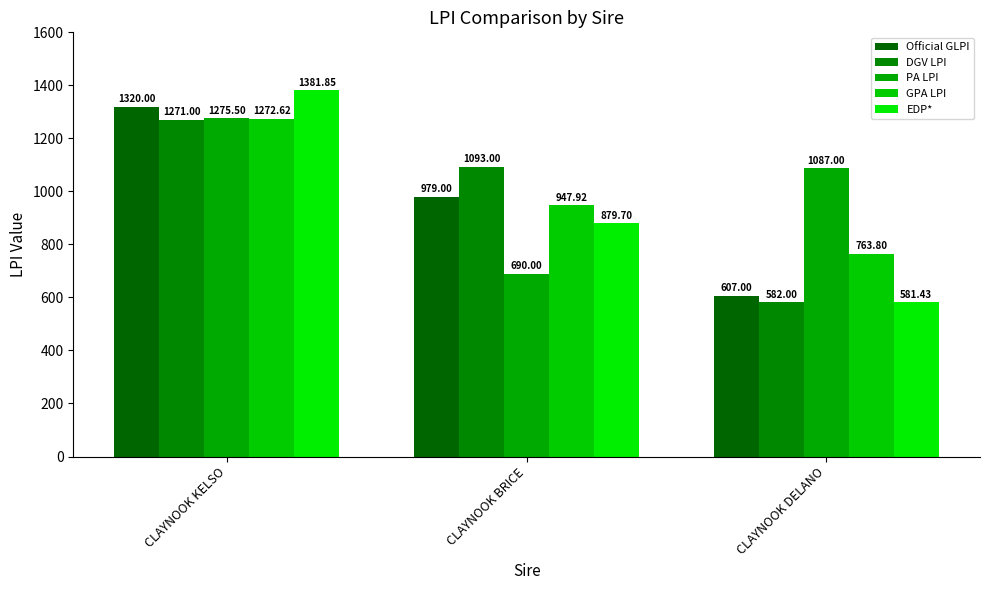

At CLAYNOOK KELSO, list the series in order from largest to smallest.

EDP*, Official GLPI, PA LPI, GPA LPI, DGV LPI